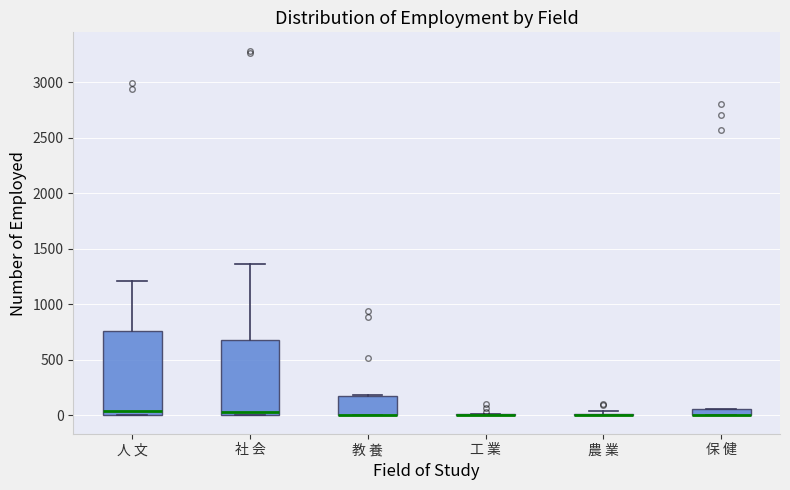

Which box is the tallest, from its lower edge to its upper edge?

人 文